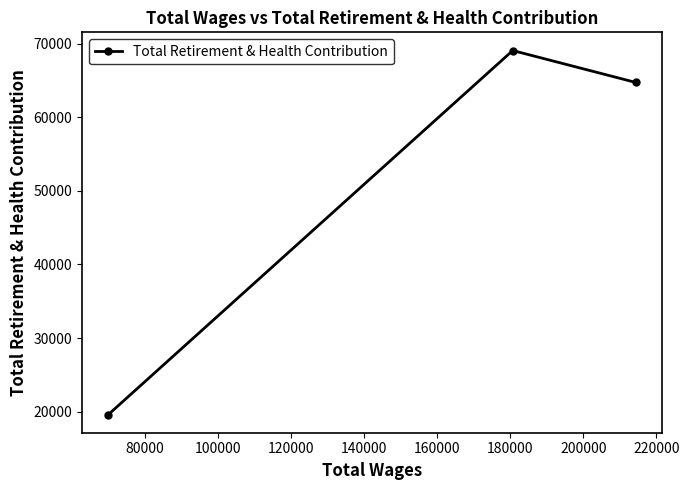

What is the value of the 3rd point from the left?

64731